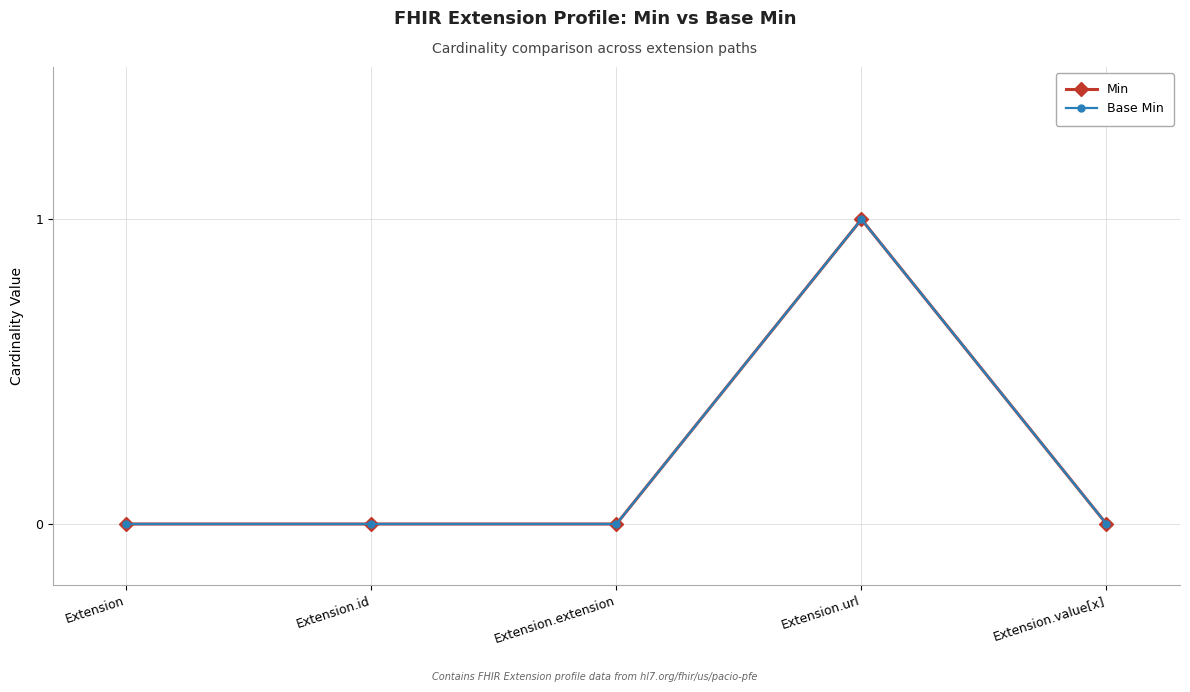

Does the chart have visible grid lines?

Yes